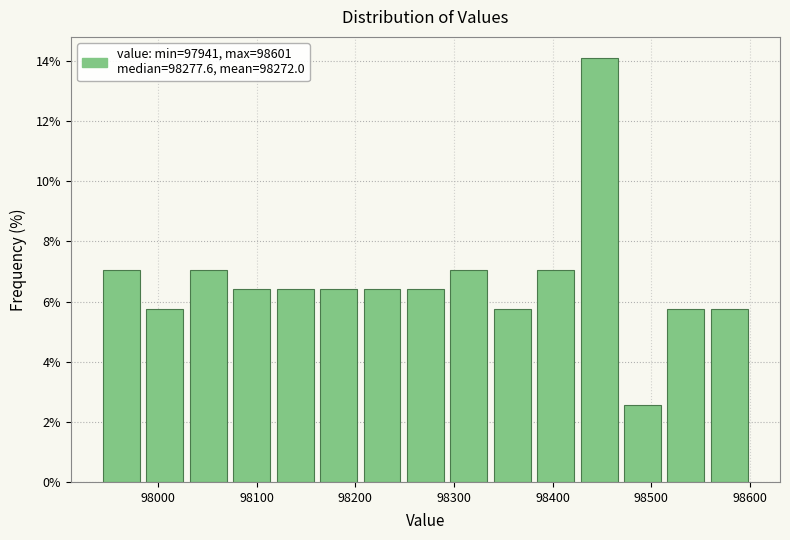

Reading left to right, list every bar in this chart as the range it spans on the x-axis followed by its height. Neither the bar edges nor the heights are printed on the chart, so give them approximately, as read against the axes.

97940 to 97980: 7.0
97980 to 98030: 5.8
98030 to 98070: 7.0
98070 to 98120: 6.4
98120 to 98160: 6.4
98160 to 98200: 6.4
98200 to 98250: 6.4
98250 to 98290: 6.4
98290 to 98340: 7.0
98340 to 98380: 5.8
98380 to 98430: 7.0
98430 to 98470: 14.2
98470 to 98510: 2.6
98510 to 98560: 5.8
98560 to 98600: 5.8